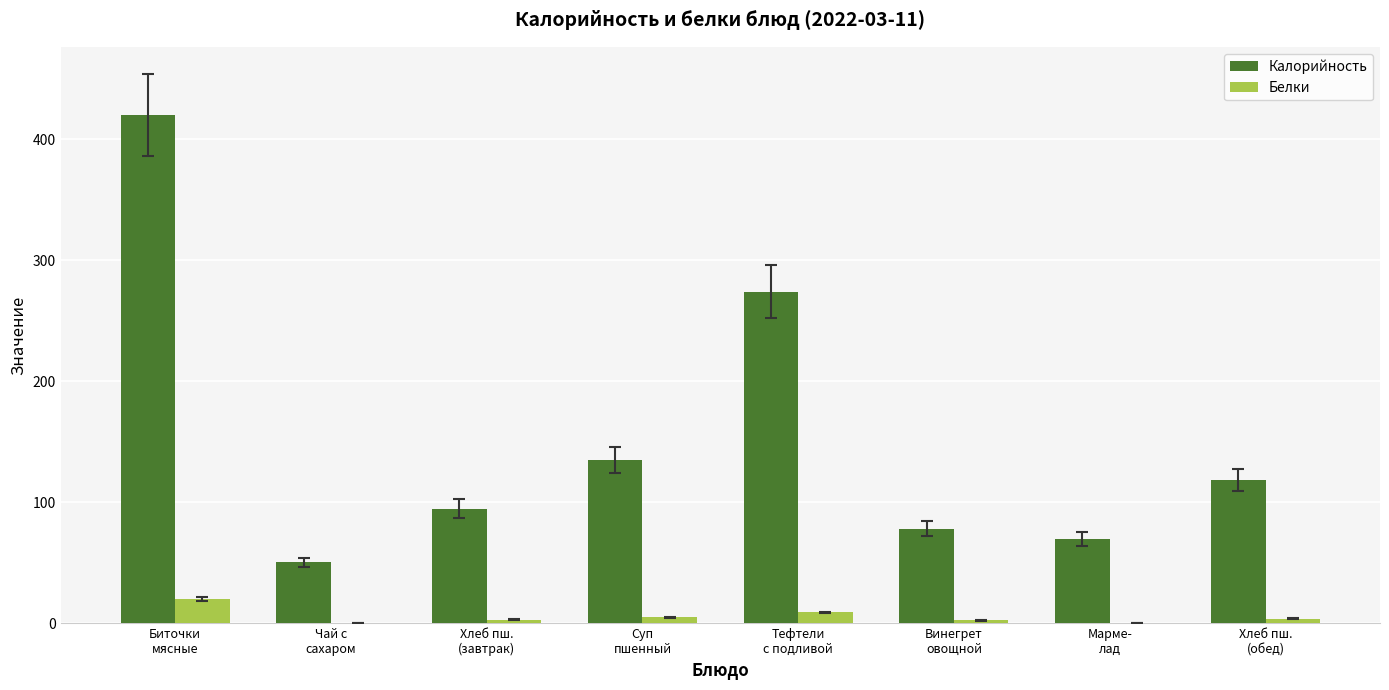

How many data points in Белки are above 3?

5